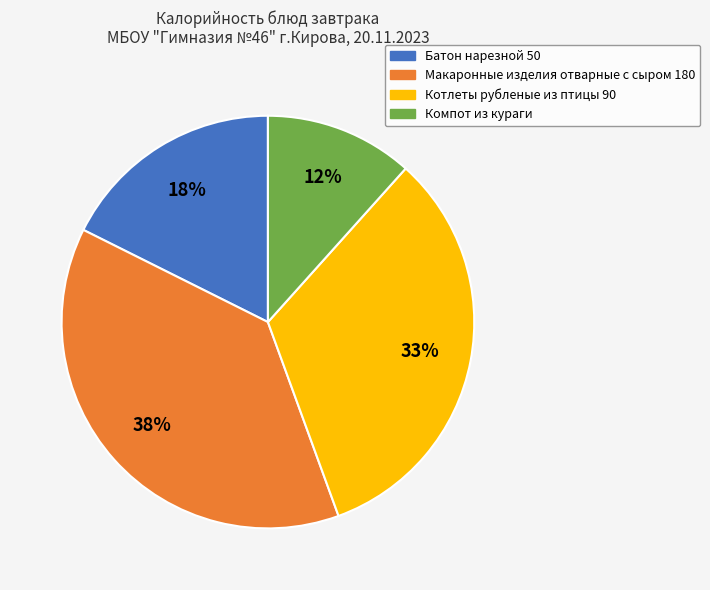

Is the sum of Батон нарезной 50 and Макаронные изделия отварные с сыром 180 greater than half?

Yes